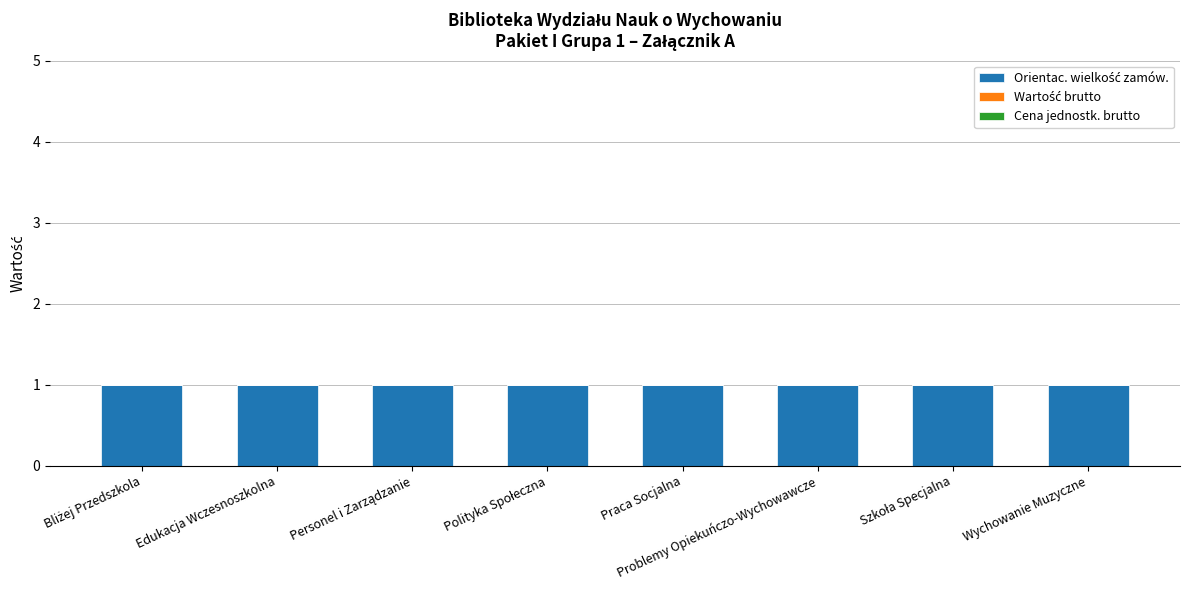

Rank the series by their maximum value, from highest to lowest.

Orientac. wielkość zamów., Wartość brutto, Cena jednostk. brutto